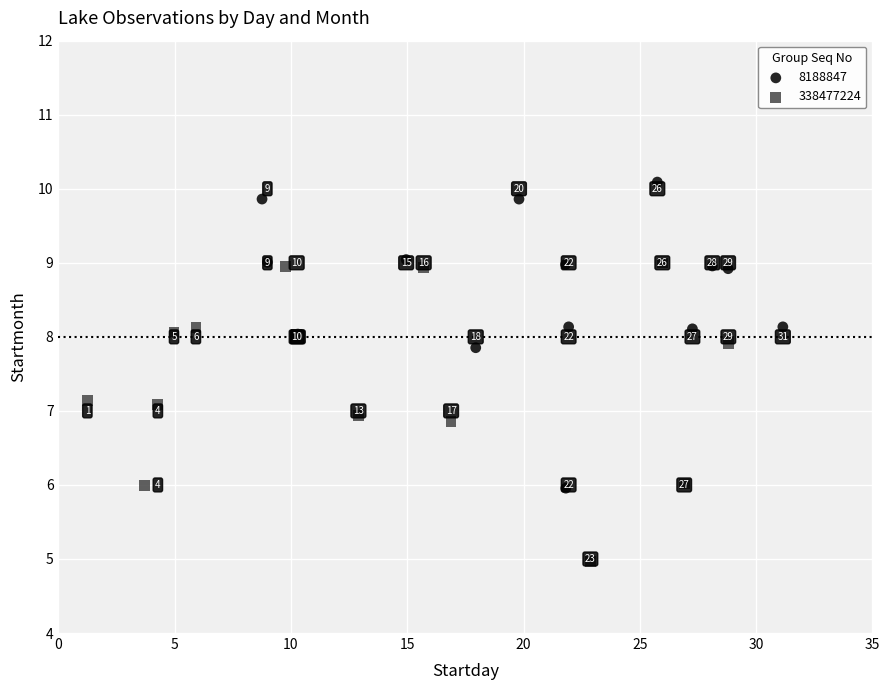

Which series reaches the minimum Y coordinate?

338477224